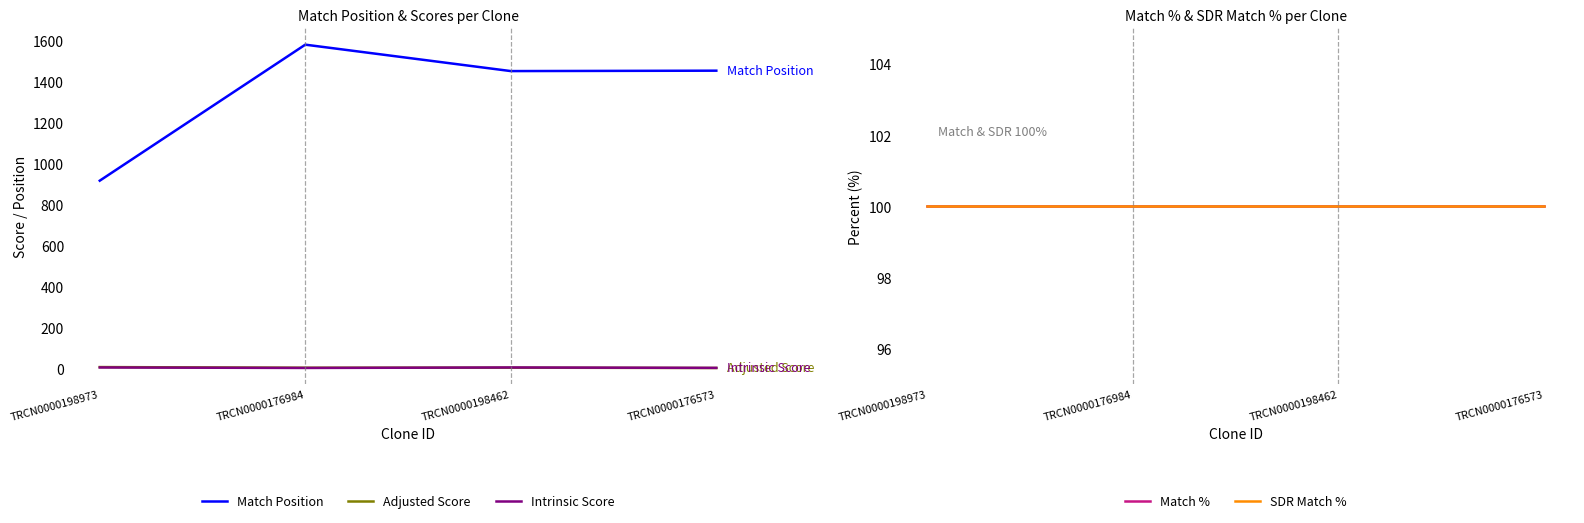

True or false: Match Position and SDR Match % cross at least once.

False